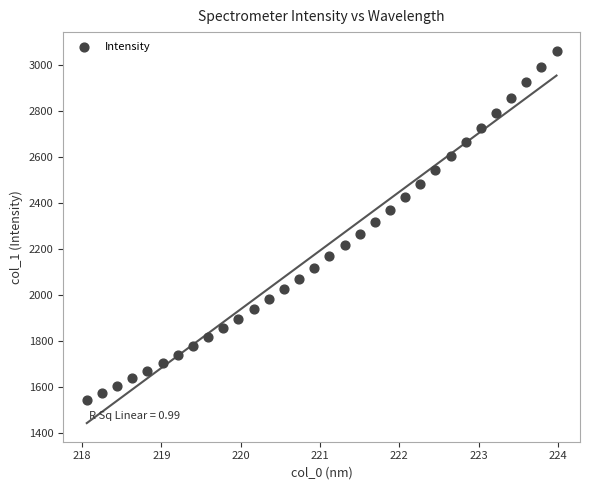

What is the range of X values (max minus min)?

5.9